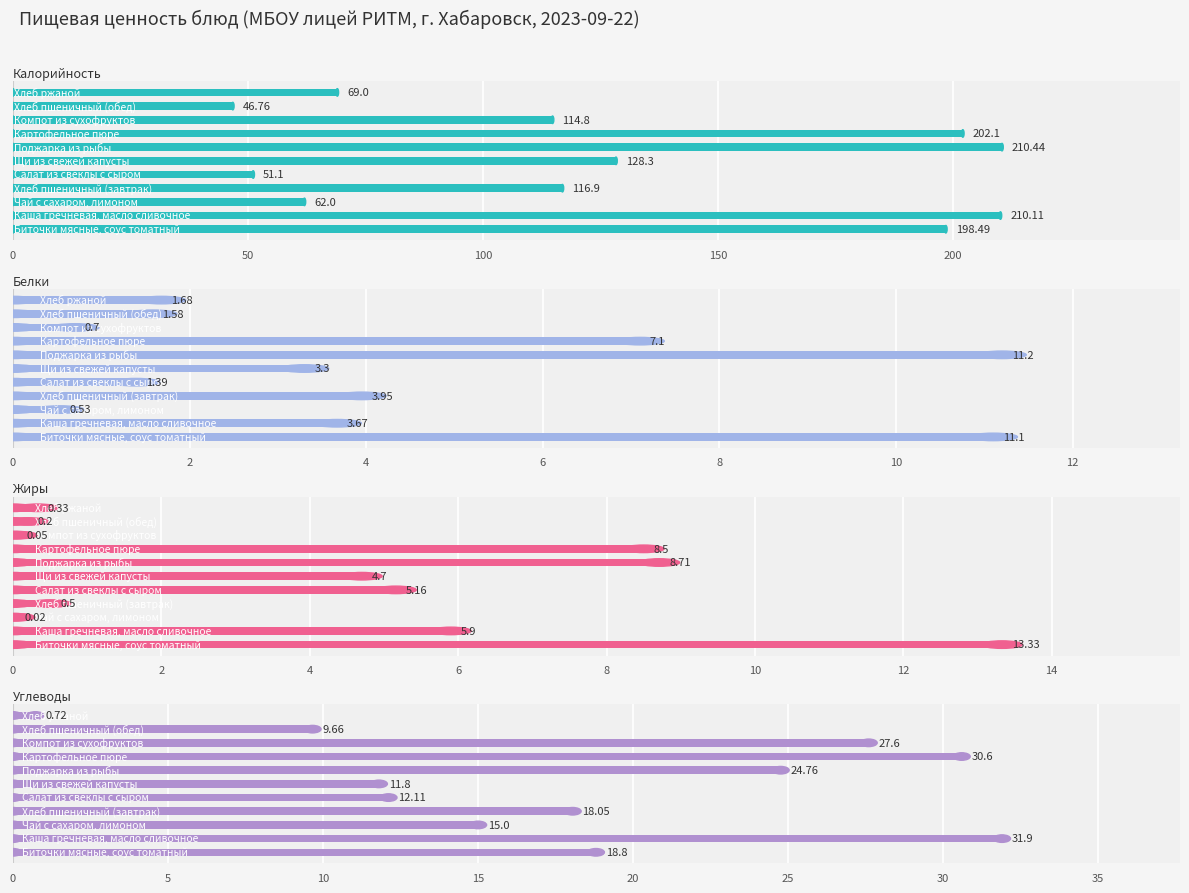

Is the value of Углеводы at 250 greater than the value of Калорийность at 10?

No